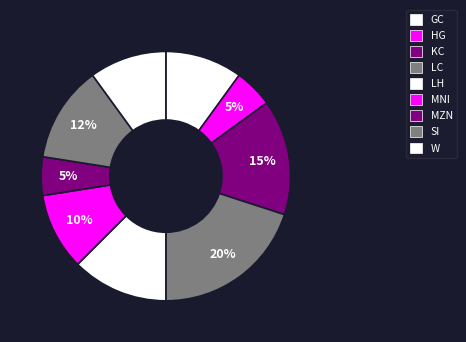

The KC slice represents 28% of the pie. True or false?

False